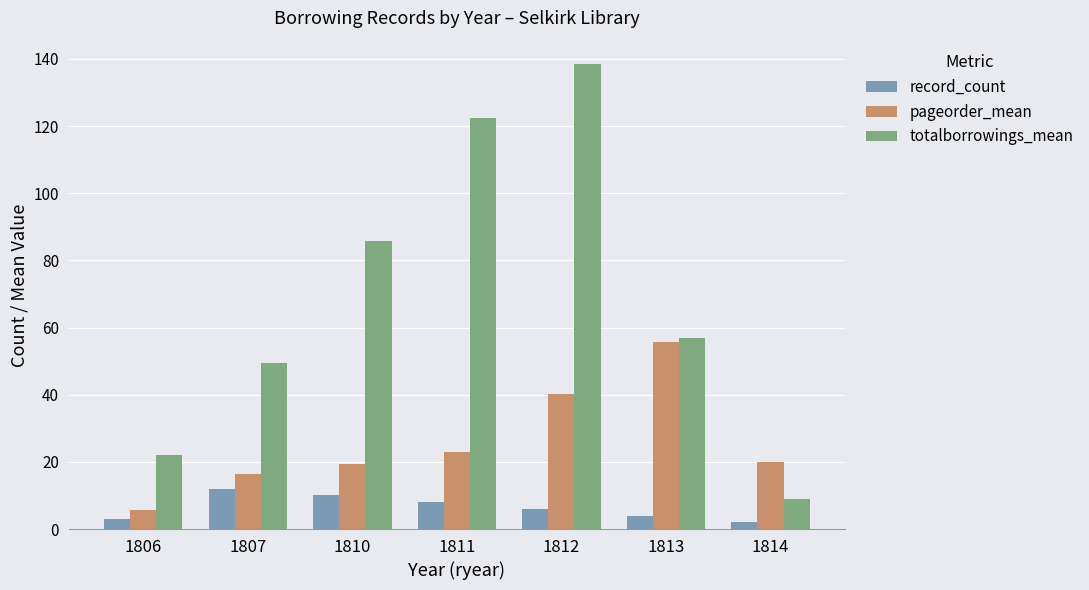

True or false: totalborrowings_mean has a value of 38.1 at 1806.

False